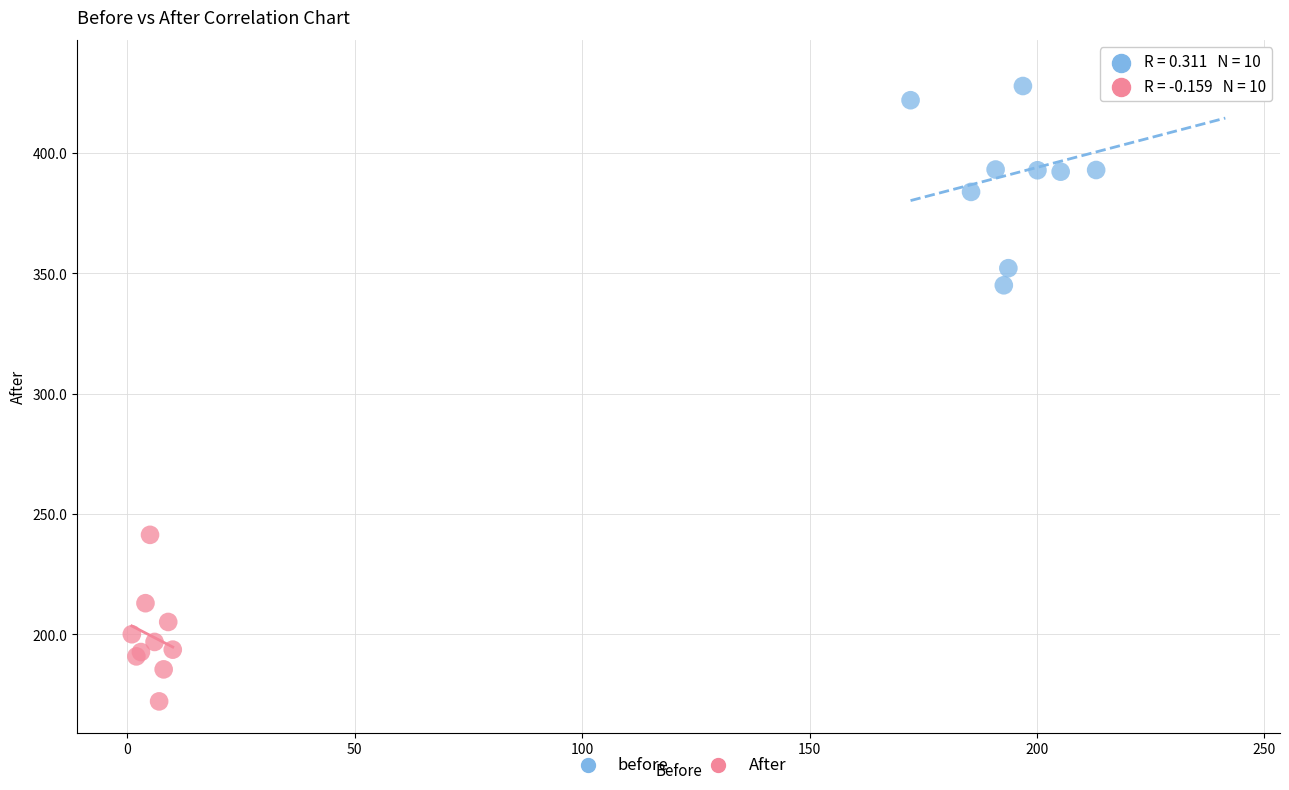

Which series contains the lowest Y value?

After